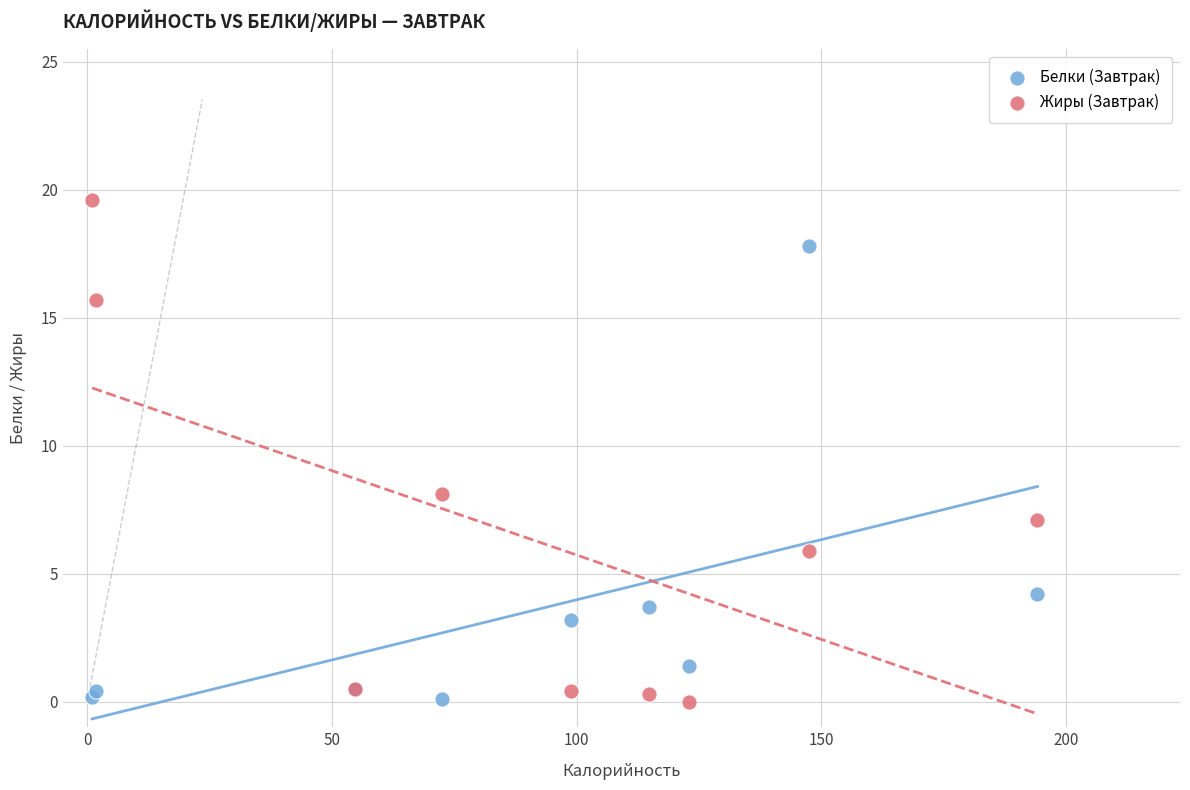

In the Жиры (Завтрак) series, what Y value is closest to 9?

8.1